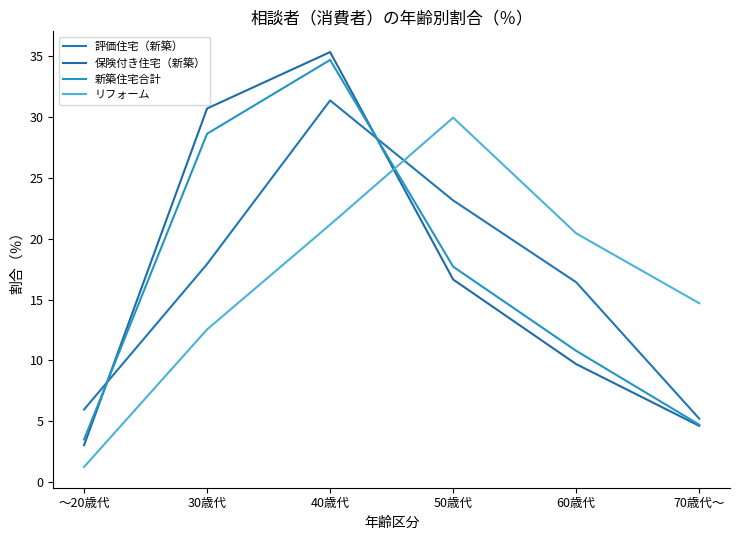

In 新築住宅合計, how many points are higher than both neighbors (excluding endpoints)?

1